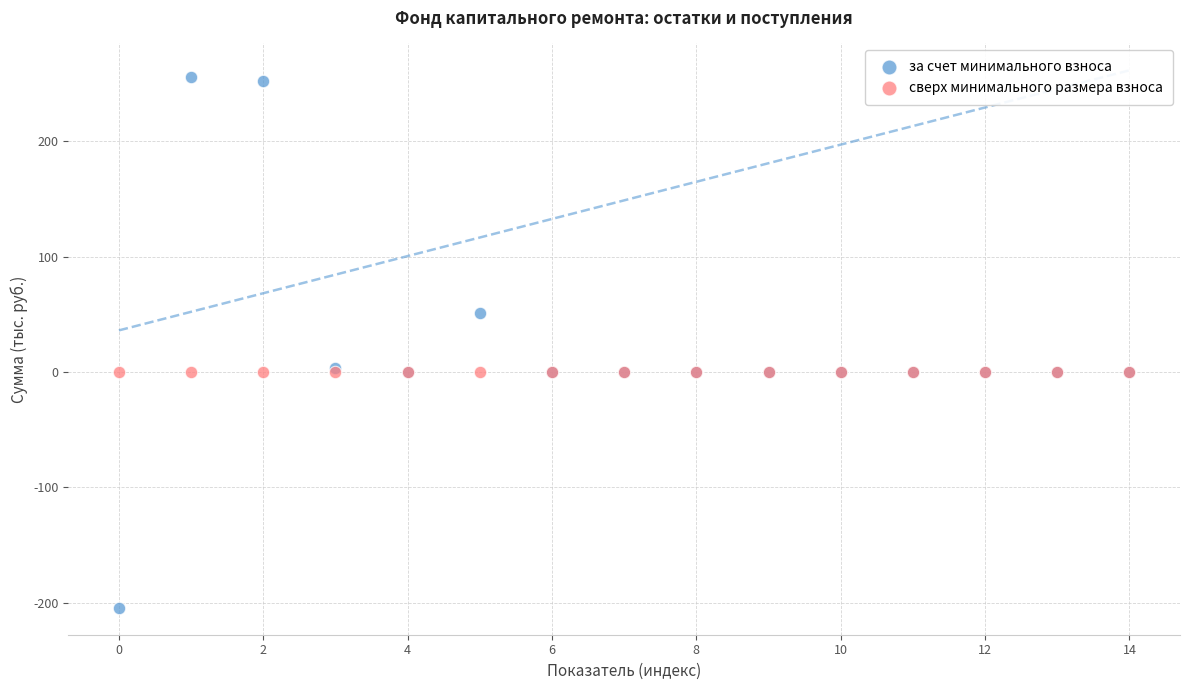

Which series reaches the minimum Y coordinate?

за счет минимального взноса